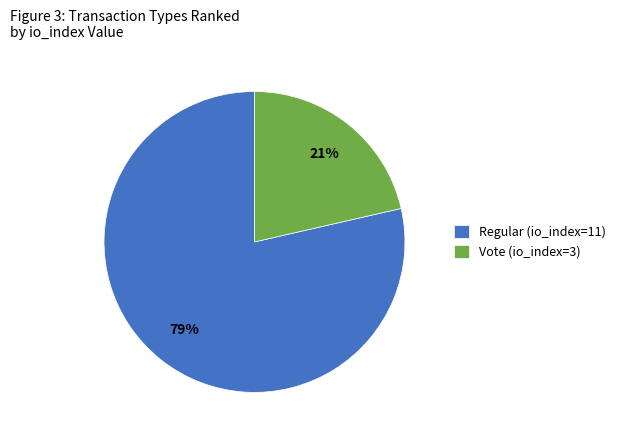

How many slices are in this pie chart?

2